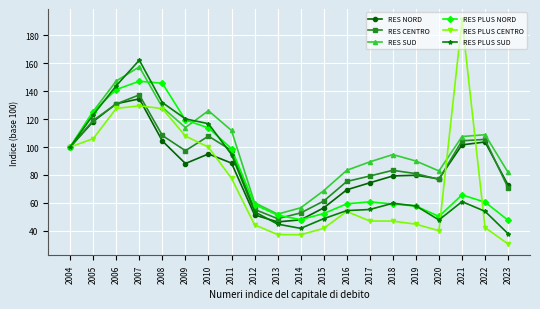

What is the difference between the maximum and minimum values in the RES PLUS SUD series?

124.2